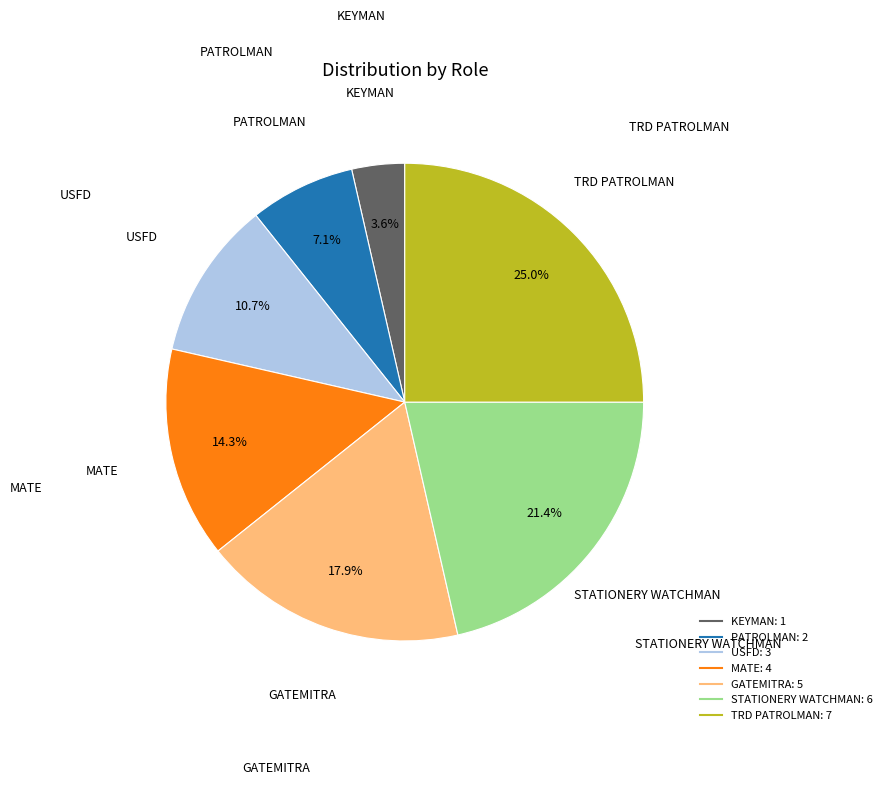

What is the largest slice in the pie chart?

TRD PATROLMAN